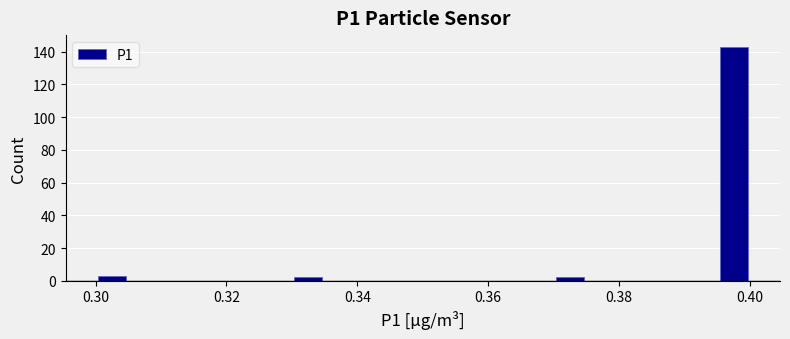

Read against the x-axis, roughly where is the centre of the tallest bar?

0.398